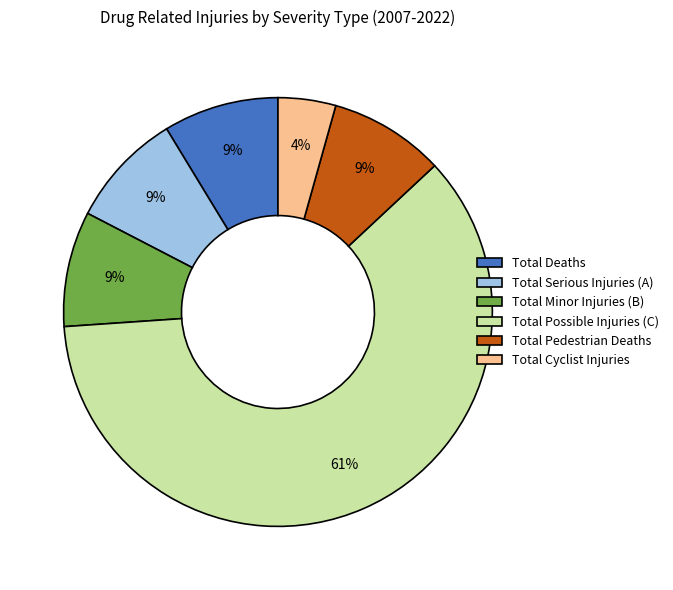

To the nearest percent, what percentage of the pie is Total Pedestrian Deaths?

9%